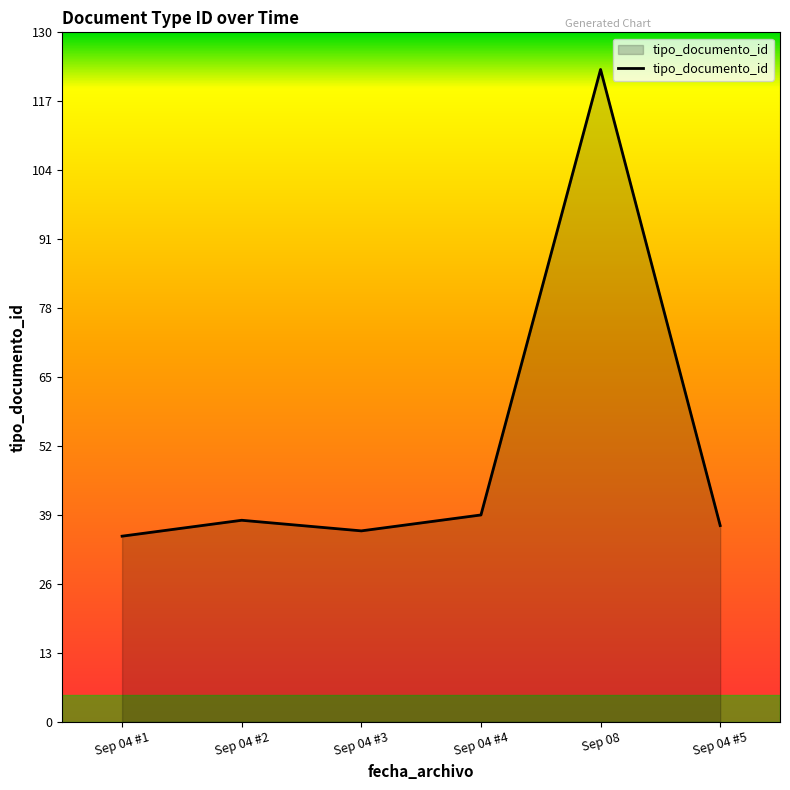

Reading left to right, transcribe all the data shown in this chart.

35	38	36	39	123	37